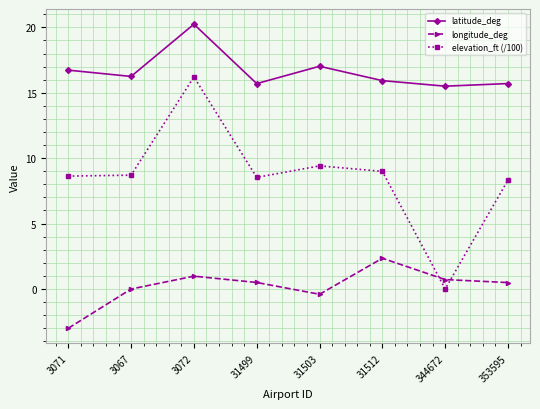

Between which two adjacent categories do elevation_ft (/100) and longitude_deg first intersect?

31512 and 344672